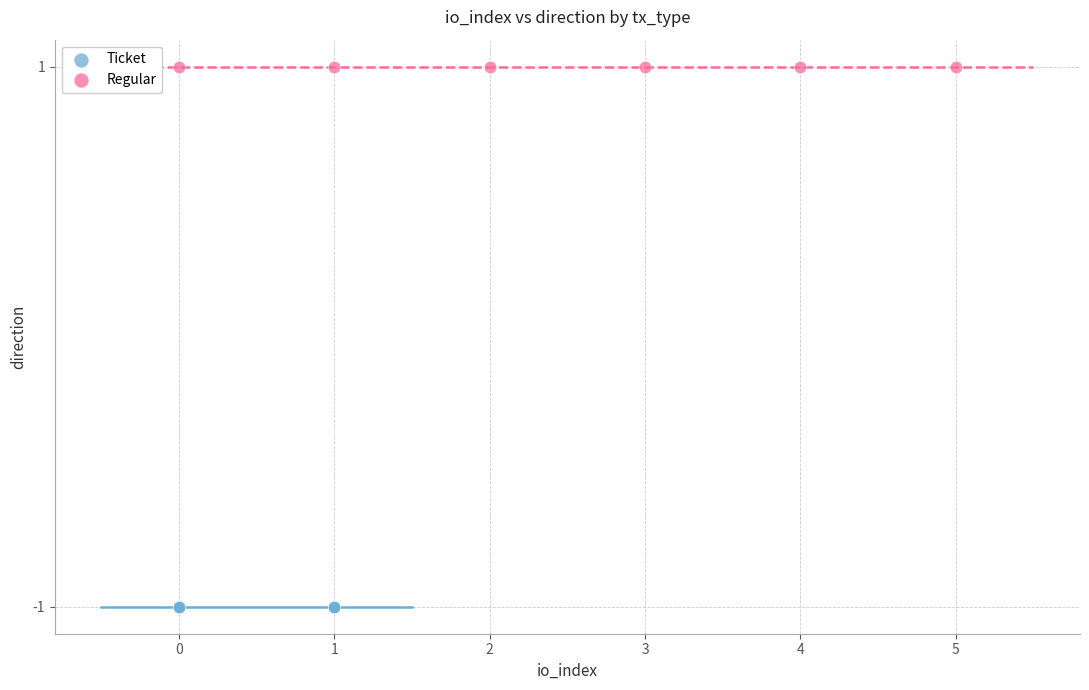

Which series contains the highest Y value?

Regular